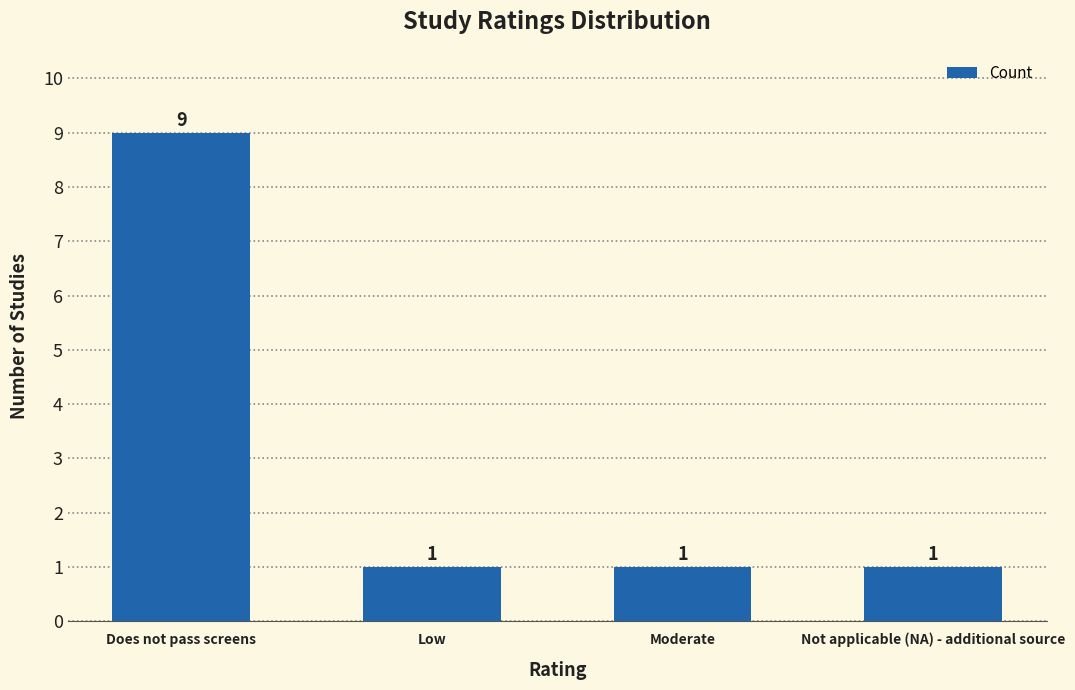

What is the label of the 4th bar from the right?

Does not pass screens